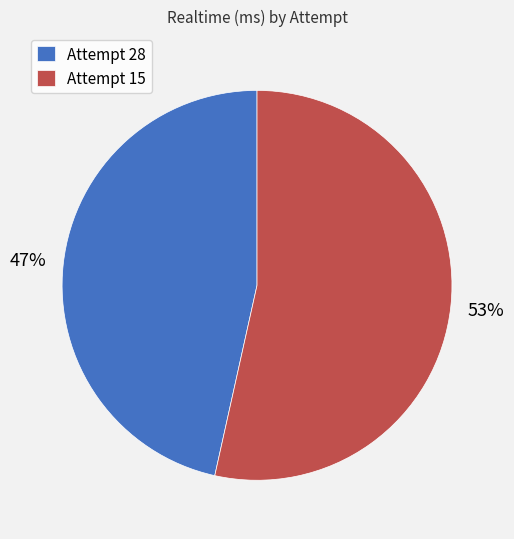

Which category accounts for the majority?

Attempt 15